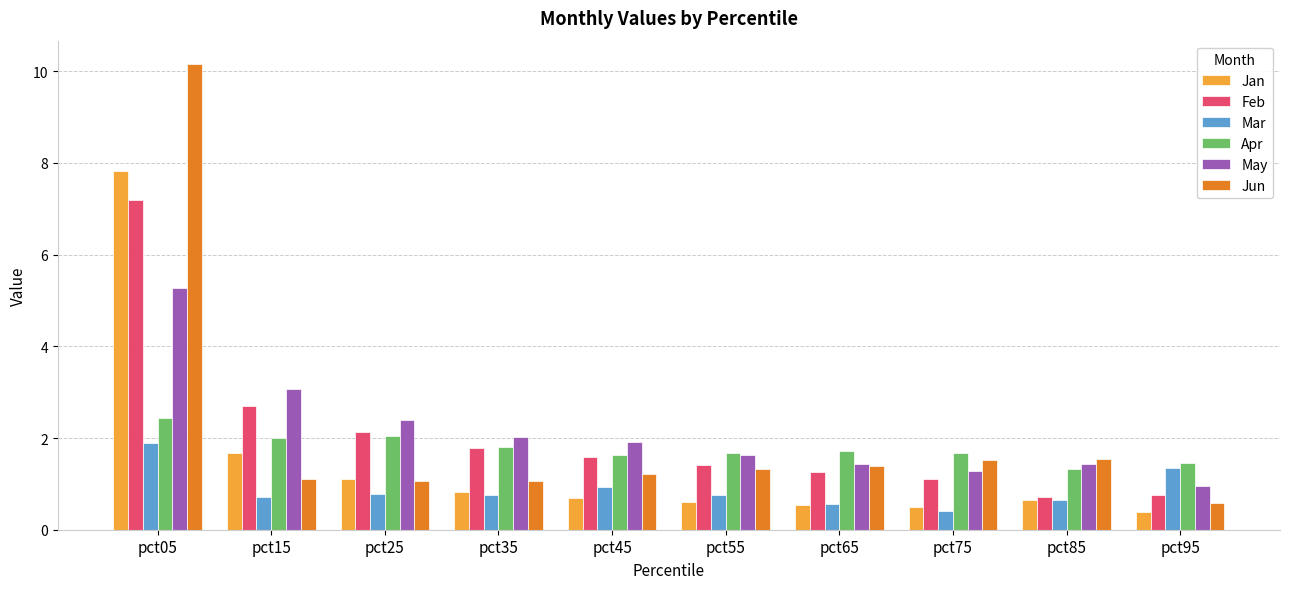

Rank the series by their maximum value, from highest to lowest.

Jun, Jan, Feb, May, Apr, Mar